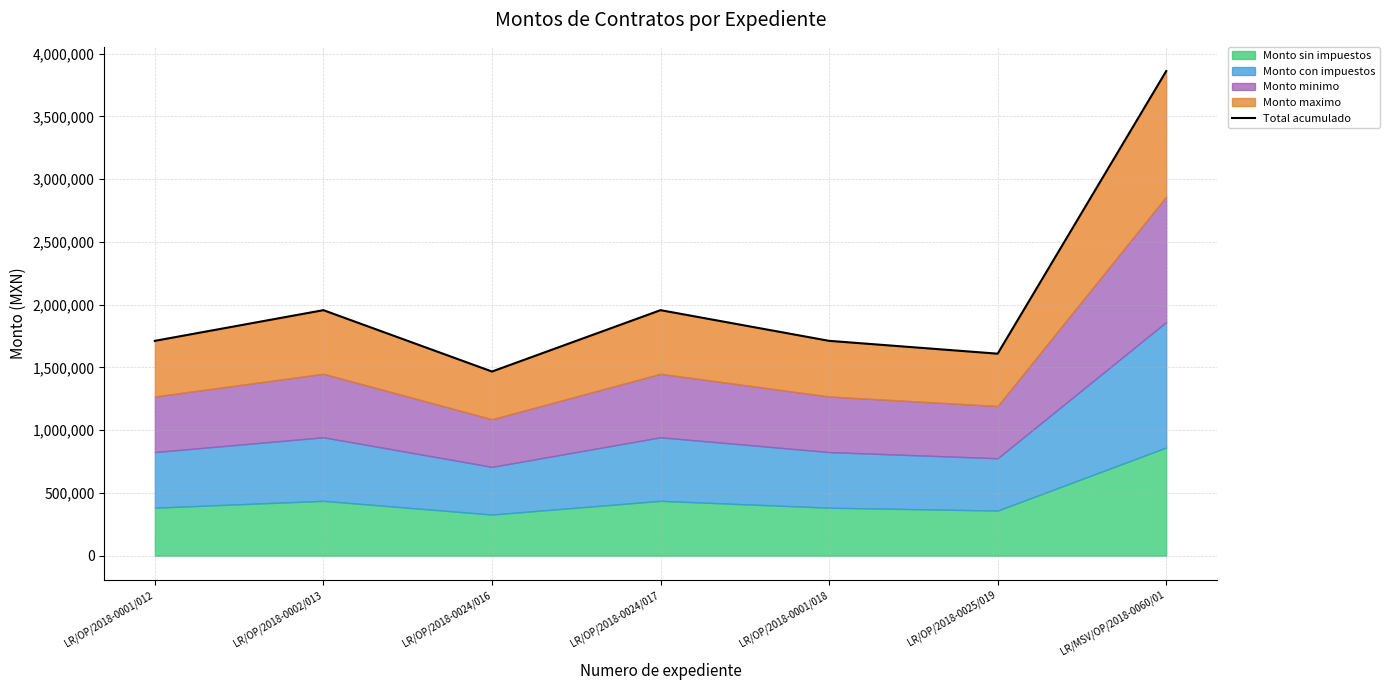

How many data points does each series have?

7